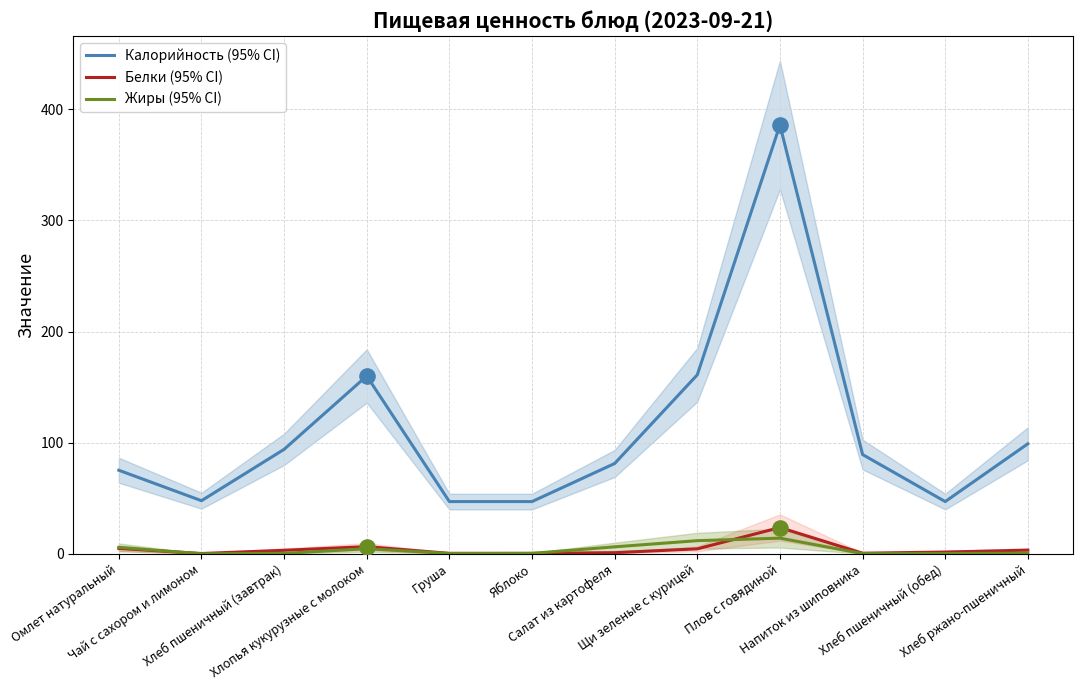

At how many categories does at least one series exceed 133?

3